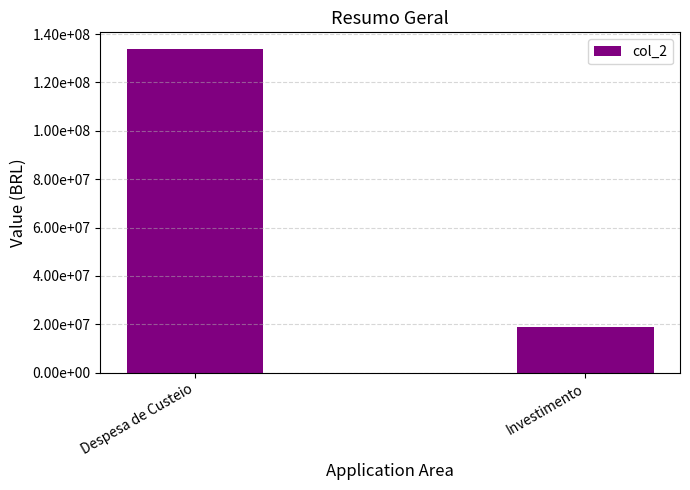

What is the sum of the values at Investimento and Despesa de Custeio?

152884854.7